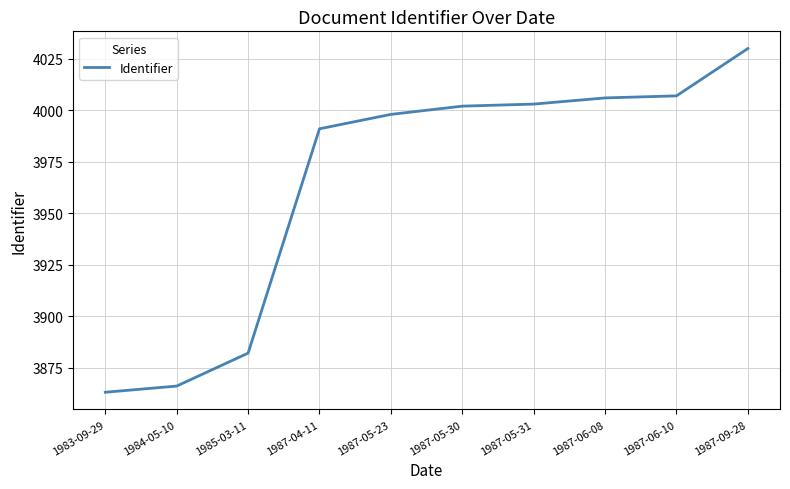

What position from the left is 1987-05-31?

7